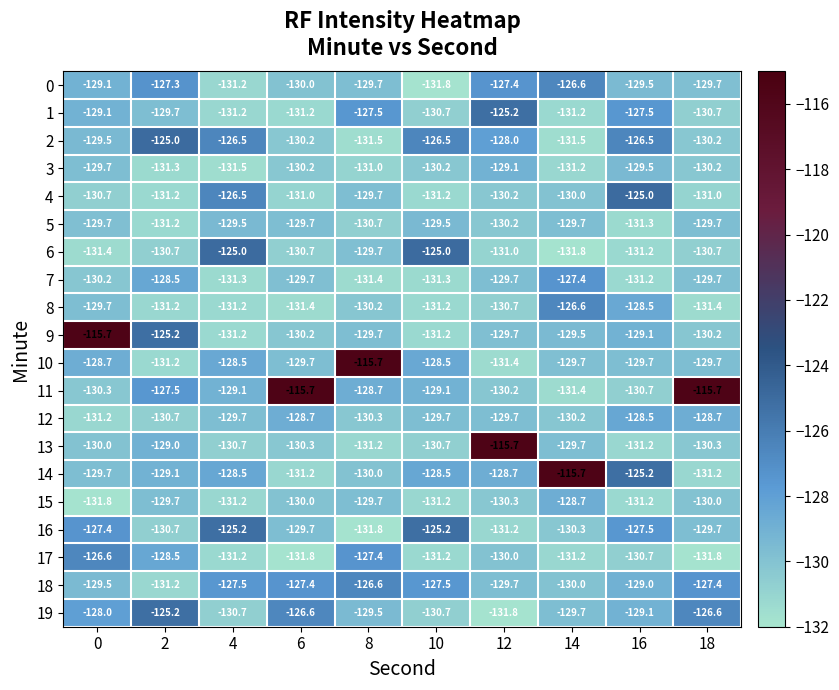

What is the sum of all 18 values?

-1285.8